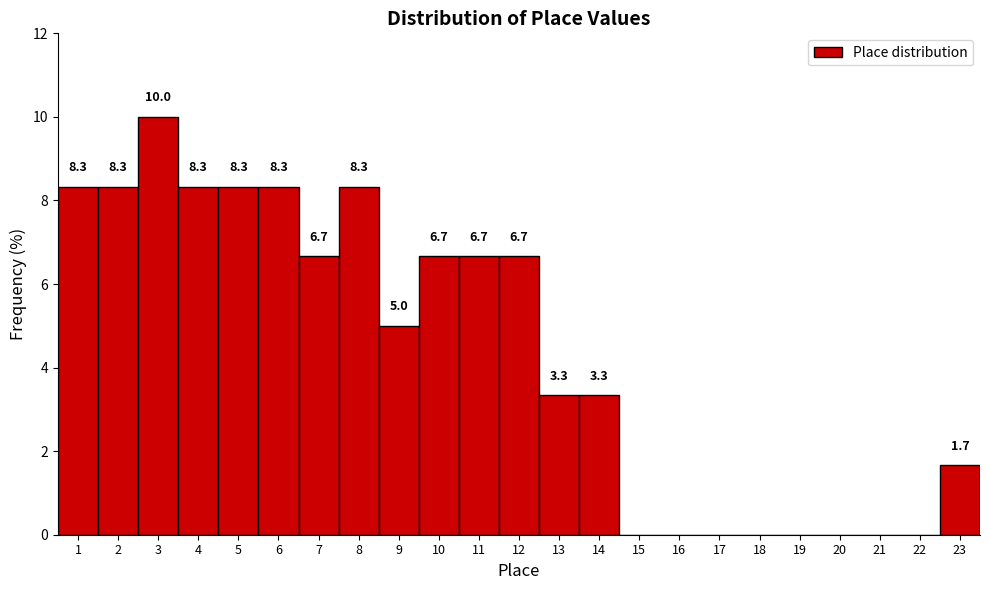

Over which range of the x-axis is the bar tallest?

2.5 to 3.5